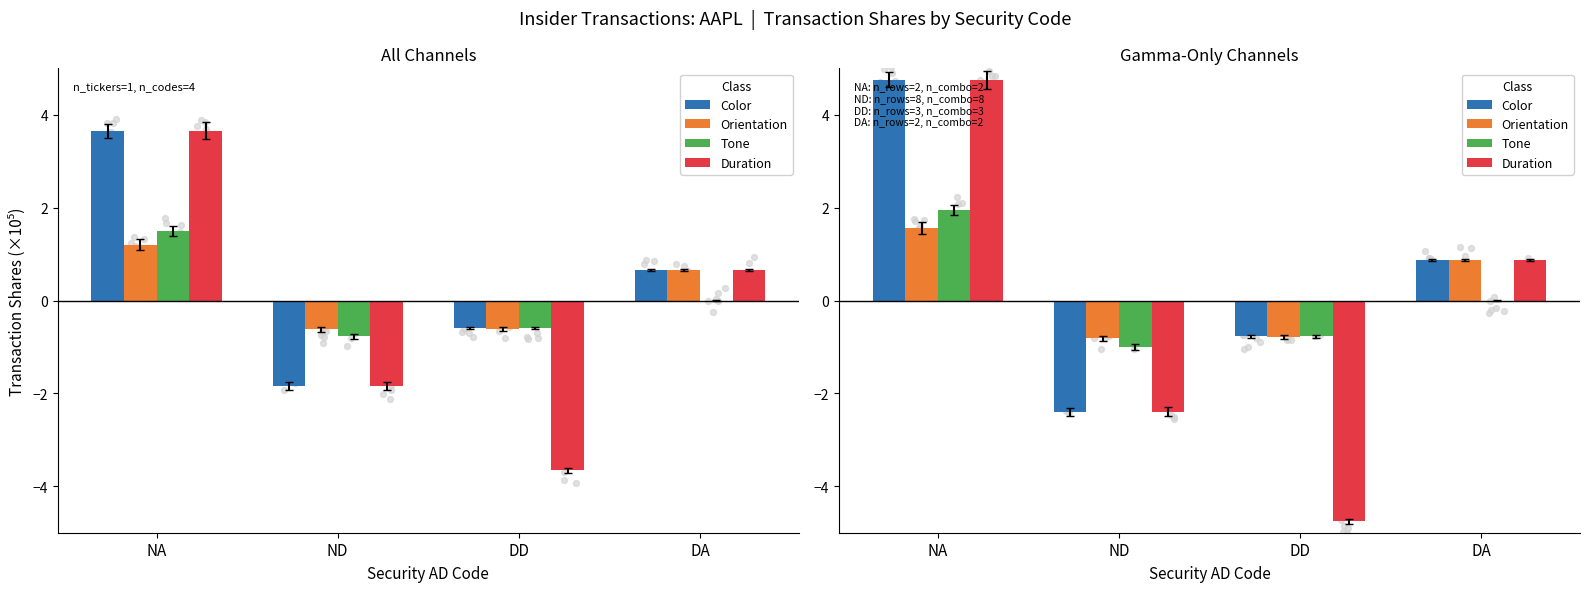

Which series contains the lowest Y value?

Duration